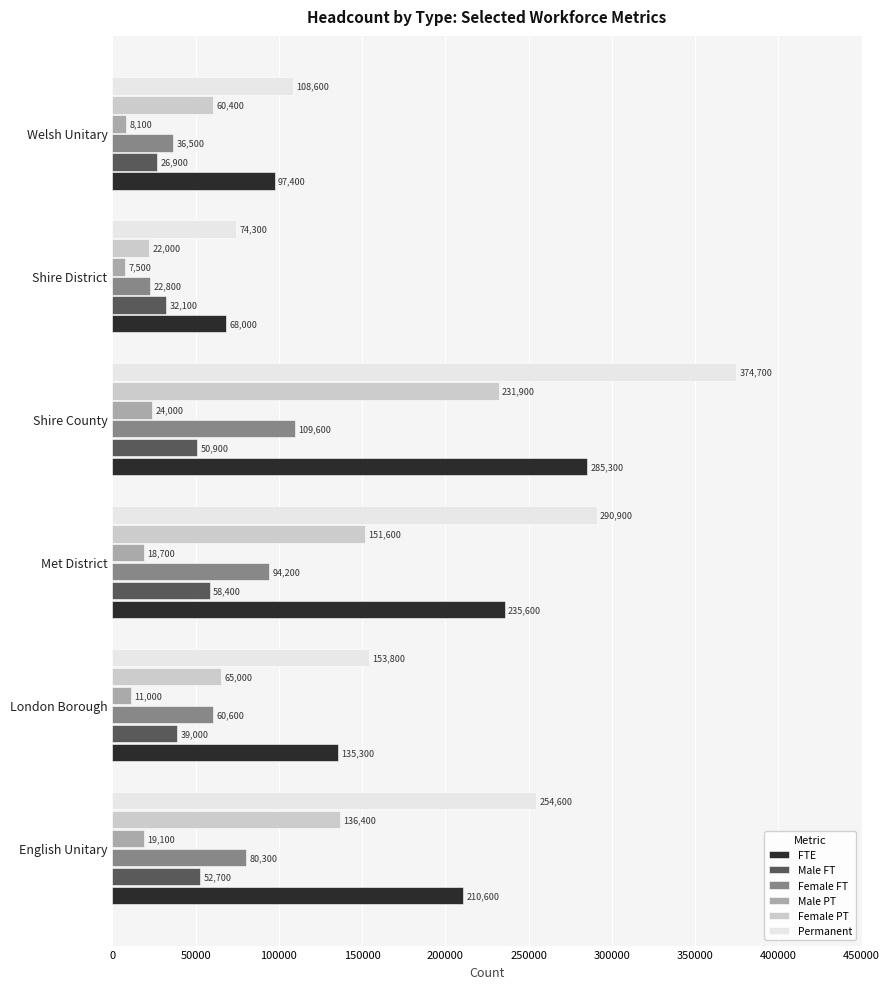

At how many categories does at least one series exceed 163627?

3